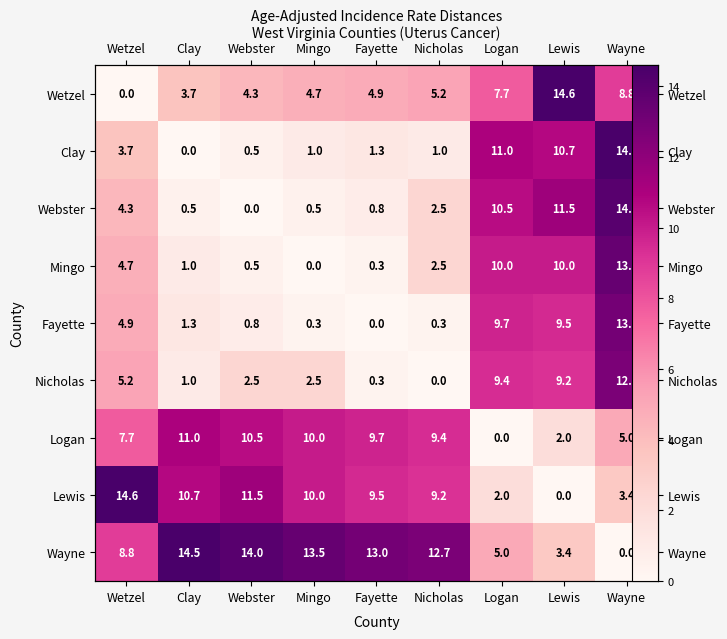

How many data points does each series have?

9